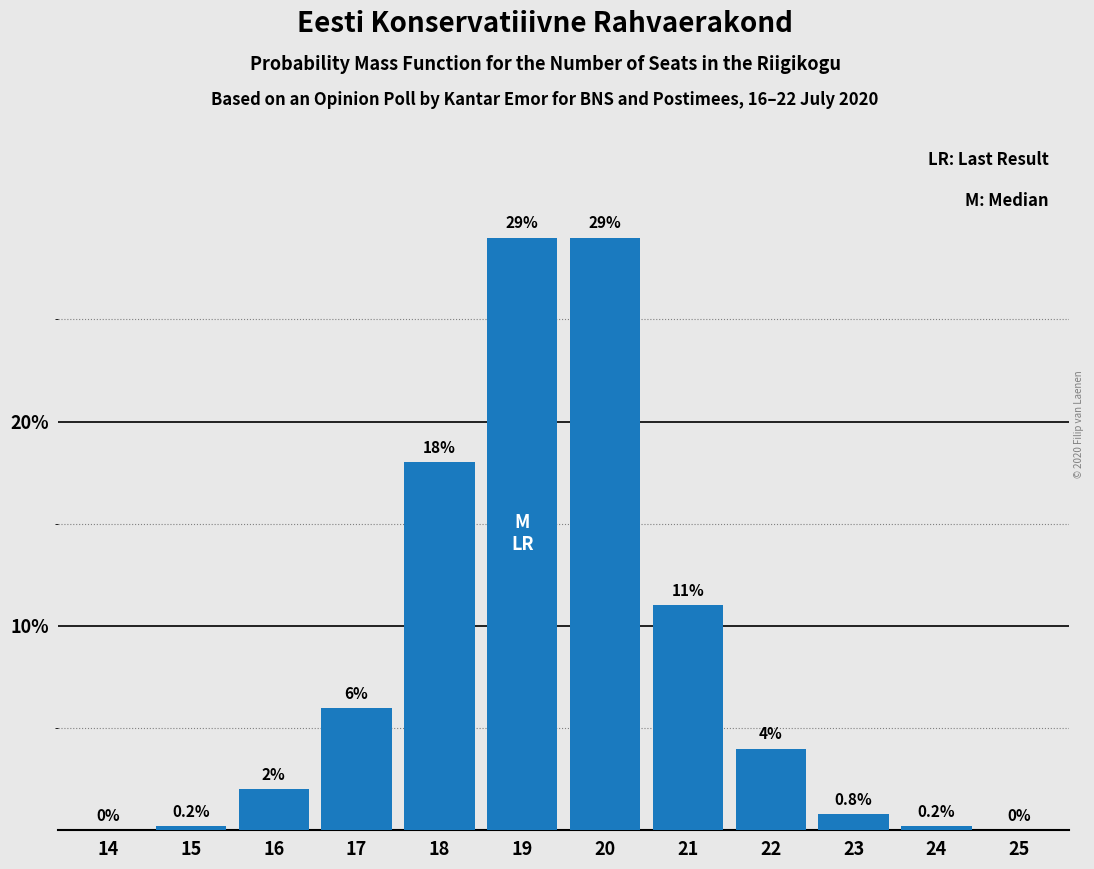

Reading right to left, list all the values displayed in this chart.

25=0.0	24=0.2	23=0.8	22=4.0	21=11.0	20=29.0	19=29.0	18=18.0	17=6.0	16=2.0	15=0.2	14=0.0